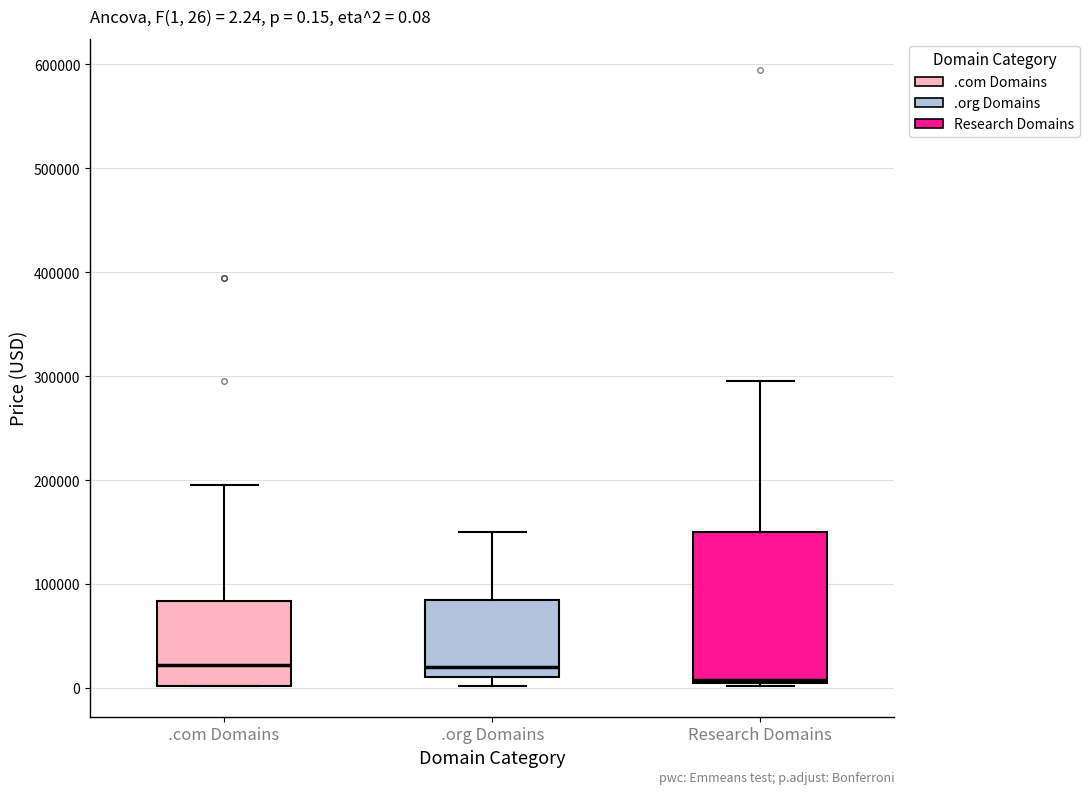

Which box has the lowest median line?

Research Domains